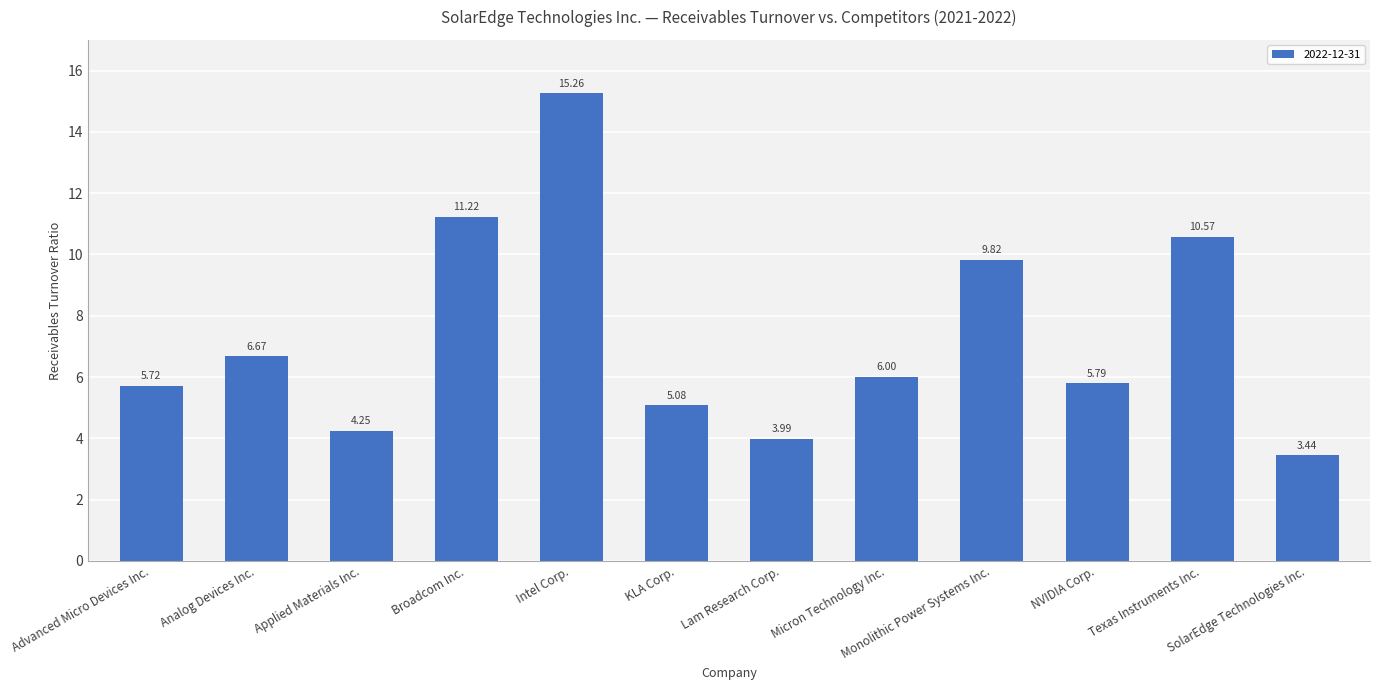

List the labels in order of value, largest first.

Intel Corp., Broadcom Inc., Texas Instruments Inc., Monolithic Power Systems Inc., Analog Devices Inc., Micron Technology Inc., NVIDIA Corp., Advanced Micro Devices Inc., KLA Corp., Applied Materials Inc., Lam Research Corp., SolarEdge Technologies Inc.